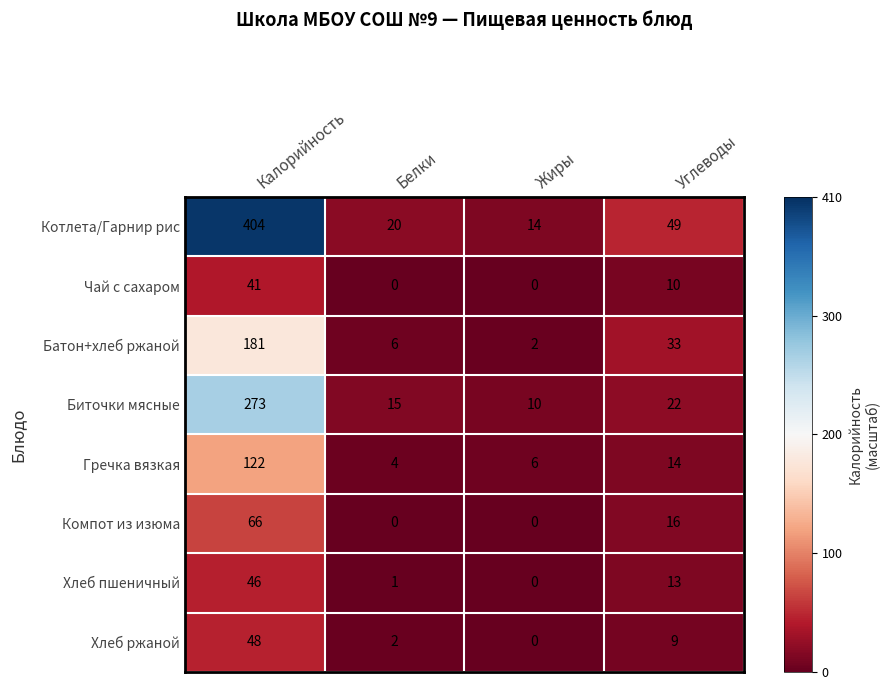

What is the sum of the Компот из изюма values at Белки and Калорийность?

66